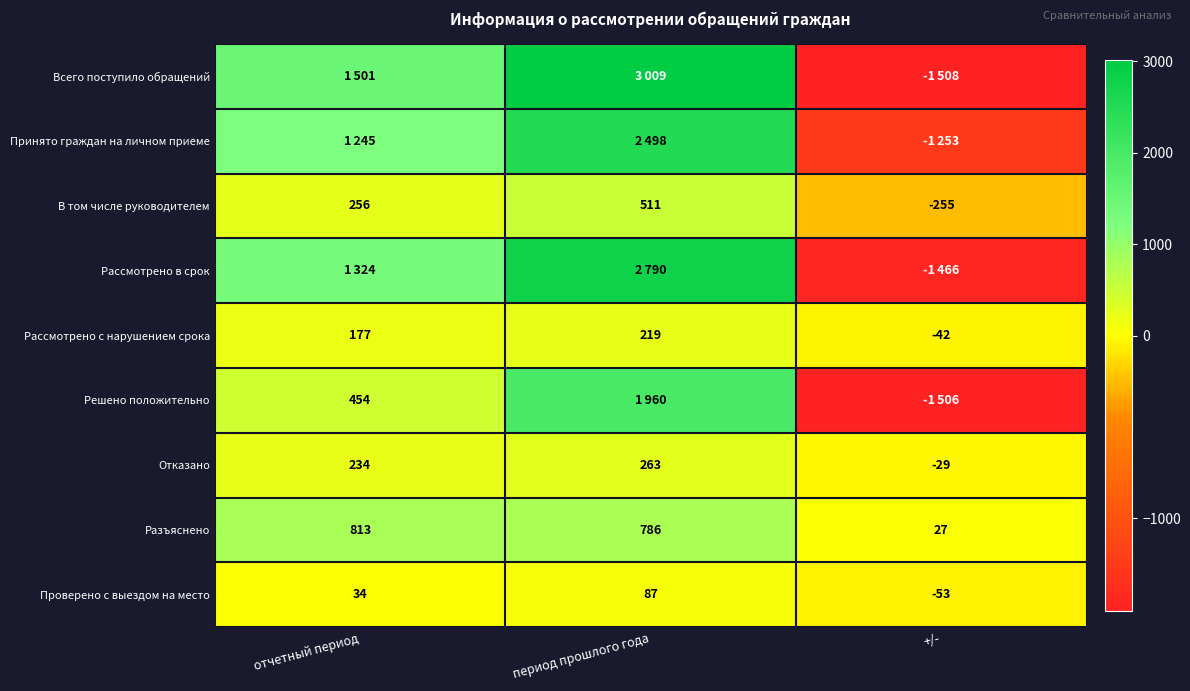

List the labels in order of В том числе руководителем value, largest first.

период прошлого года, отчетный период, +/-